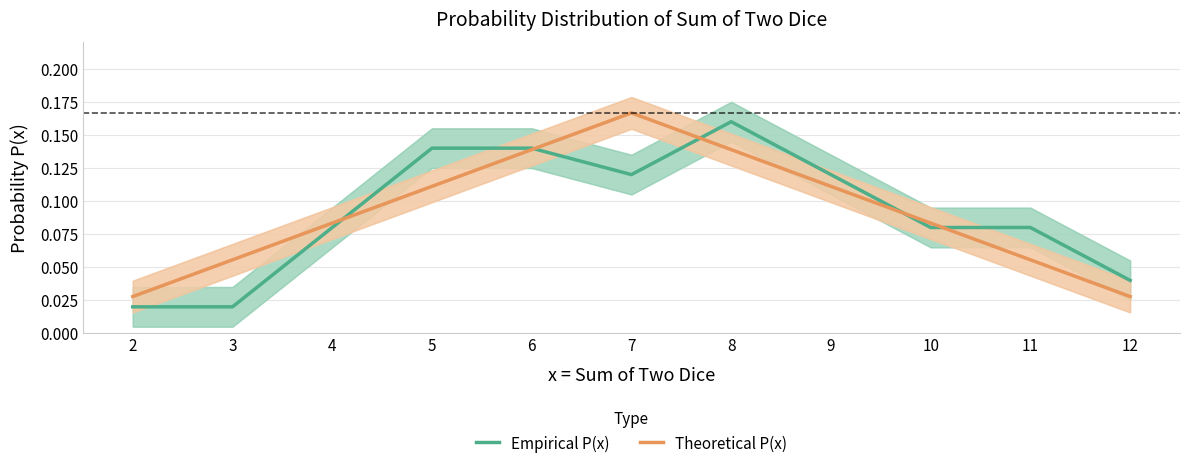

Which category has the highest value across all series?

7